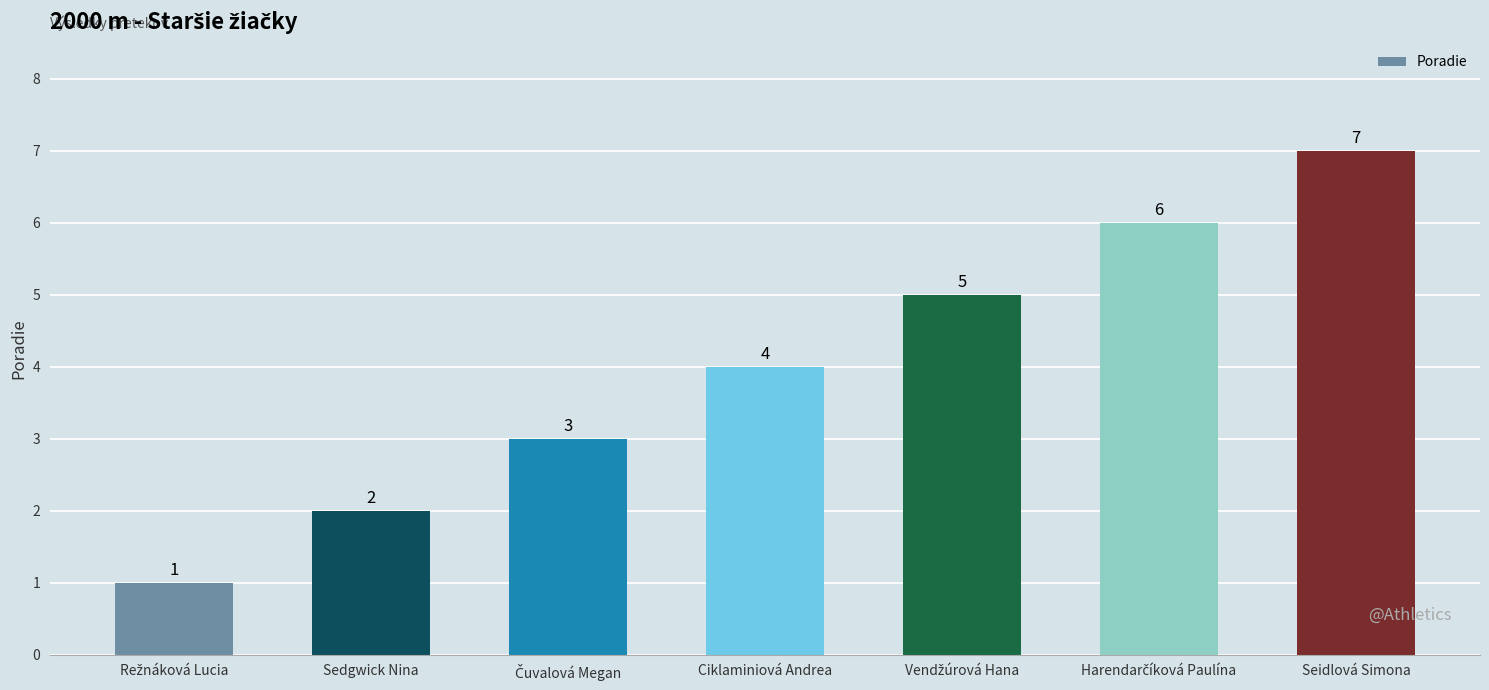

What position from the right is Seidlová Simona?

1